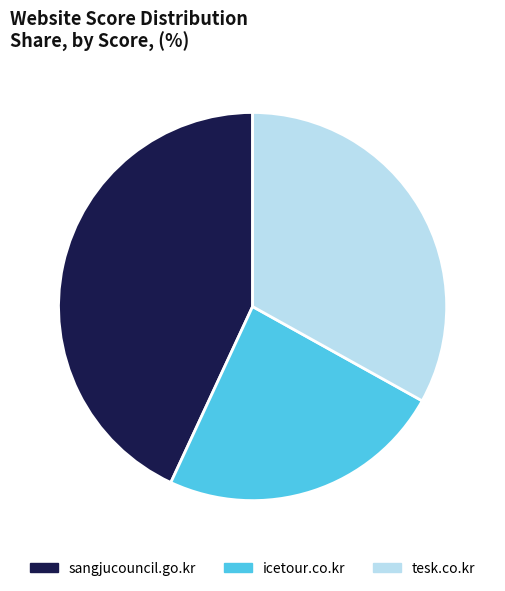

The icetour.co.kr slice represents 24% of the pie. True or false?

True